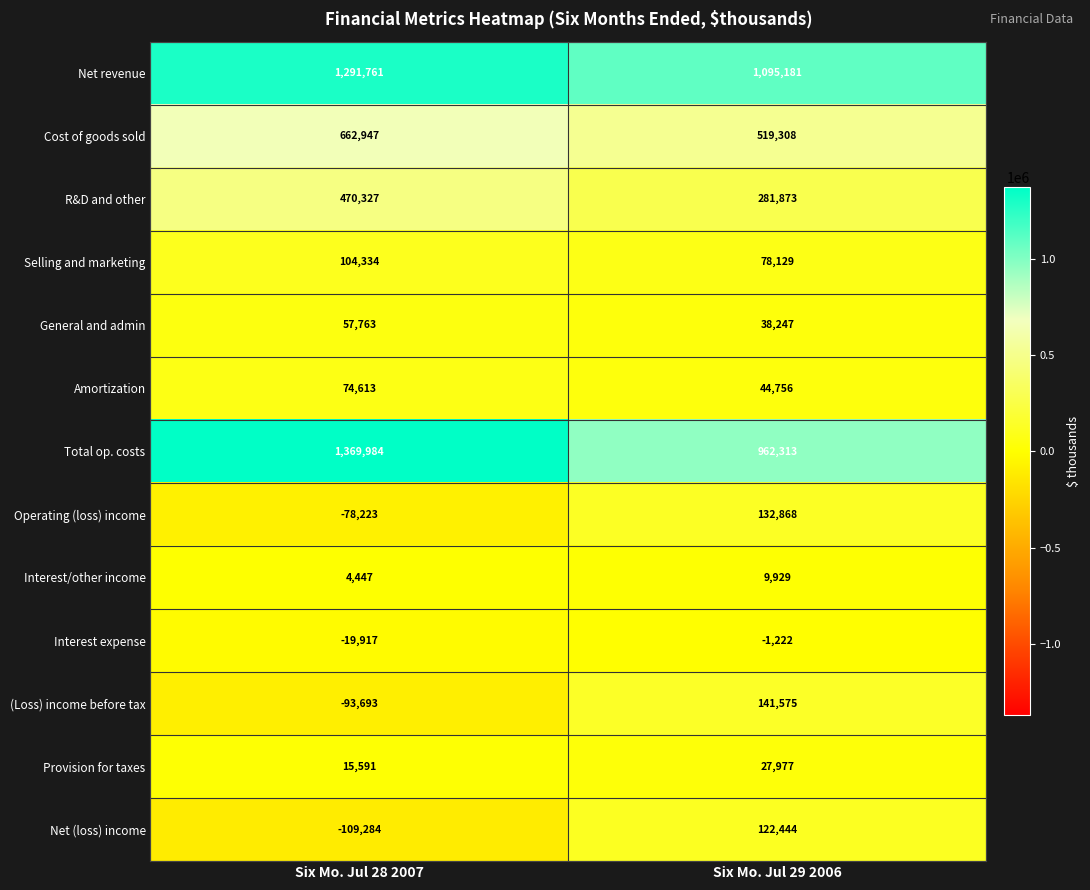

What is the total value across all series at Six Mo. Jul 28 2007?

3750650